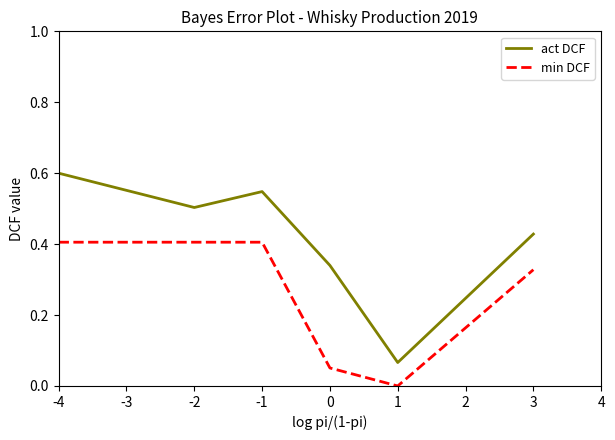

Is the value of min DCF at 1 greater than the value of act DCF at -1?

No